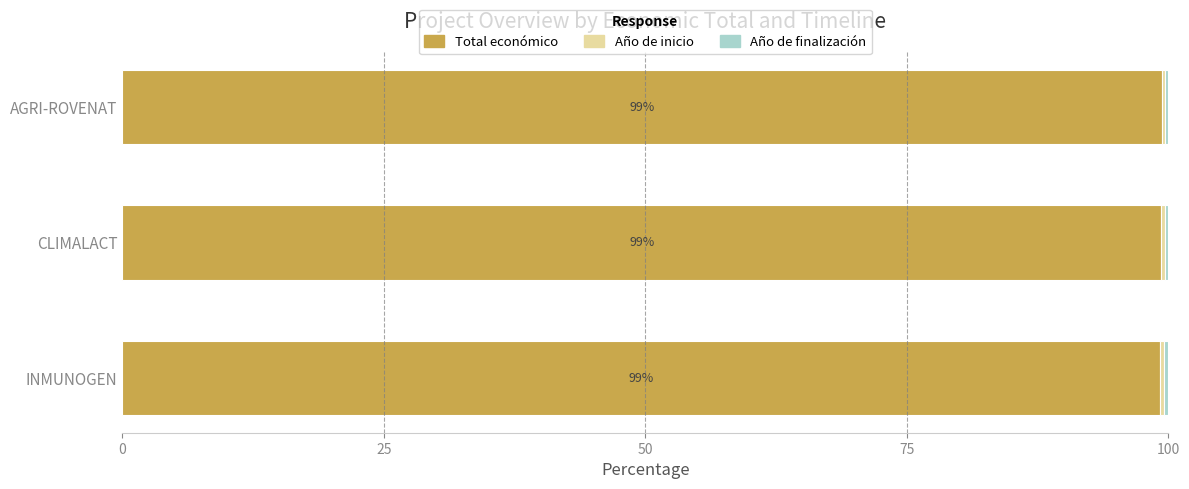

Is it true that Total económico equals 58.3 at AGRI-ROVENAT?

False